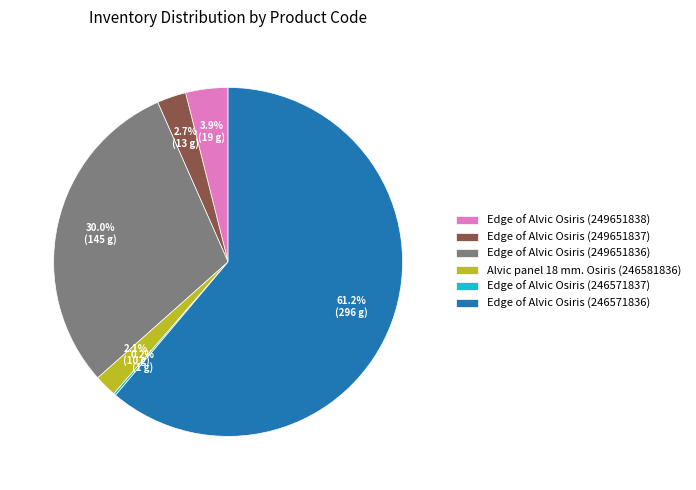

To the nearest percent, what is the average slice percentage?

17%